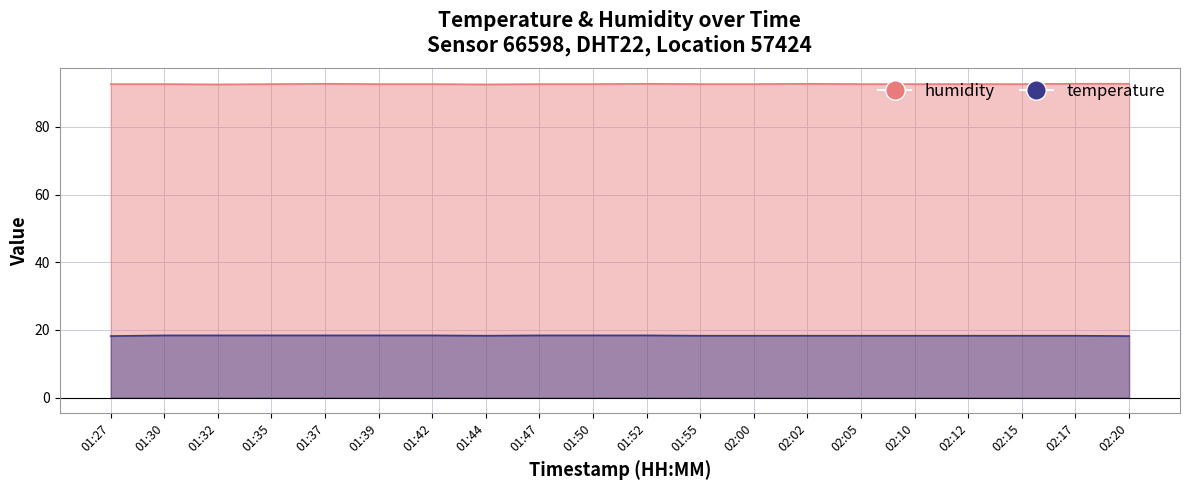

What is the label of the 6th point from the right?

02:05